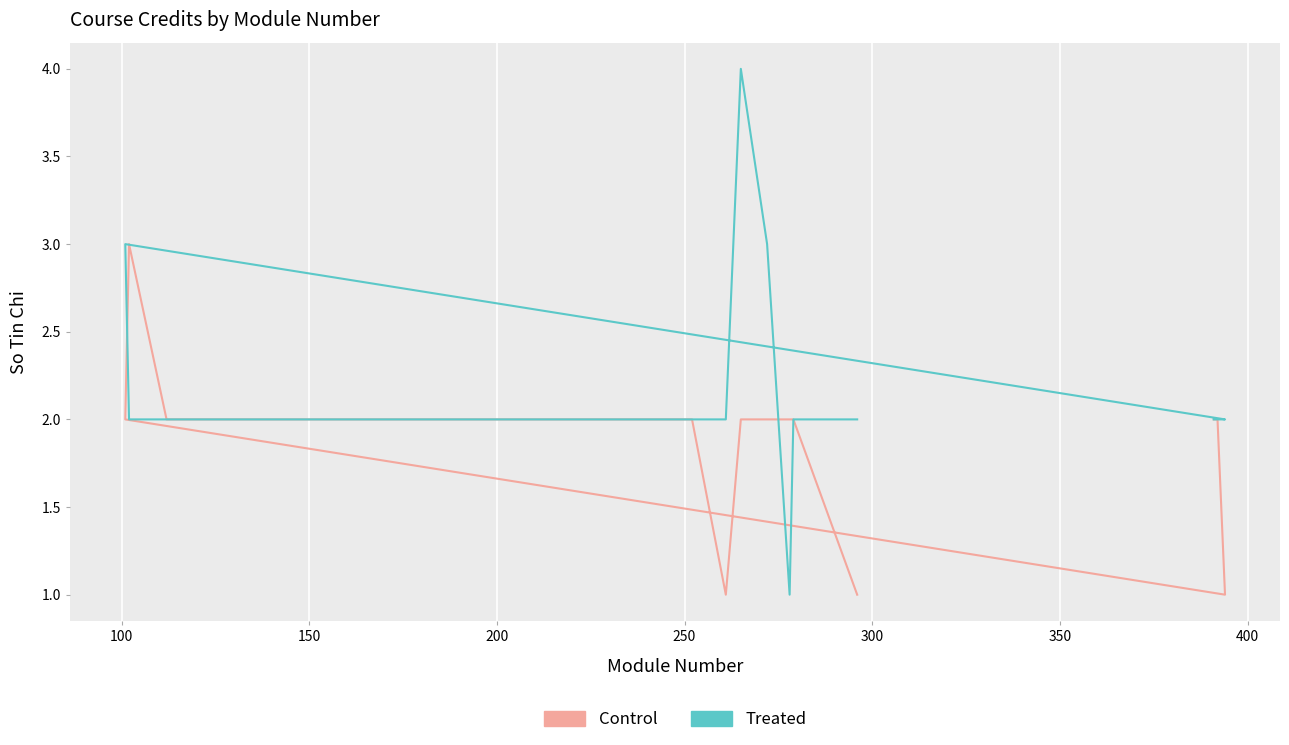

List the series in order of their peak value, lowest first.

Control, Treated